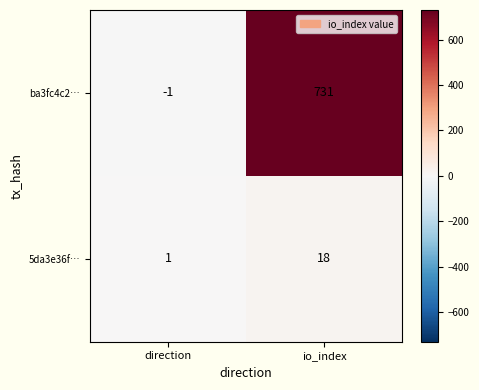

List the labels in order of ba3fc4c2… value, smallest first.

direction, io_index